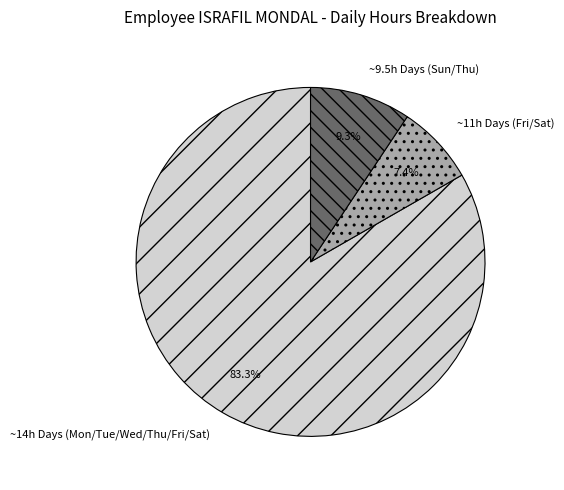

To the nearest percent, what is the difference between the largest and smallest slice percentages?

76%